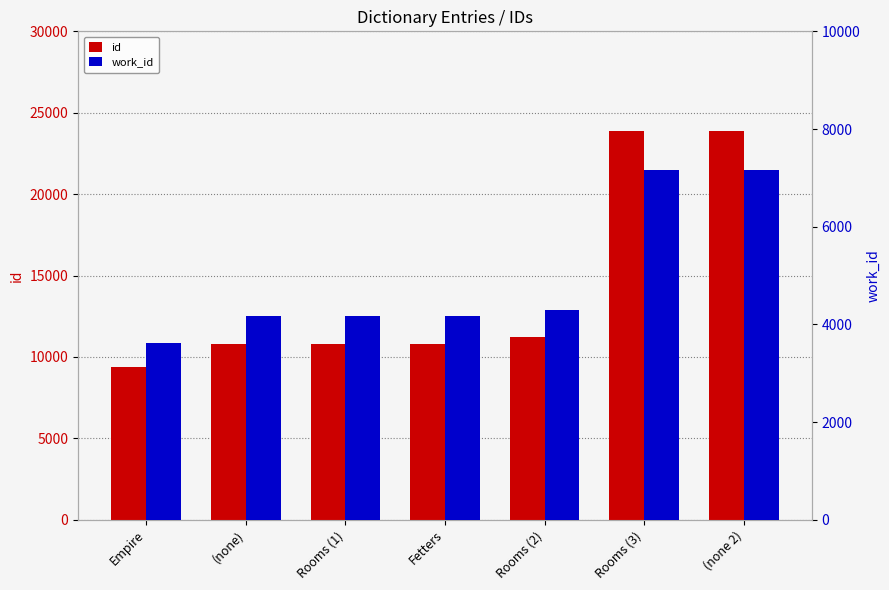

What is the value of the id bar at the 6th from the left?

23860